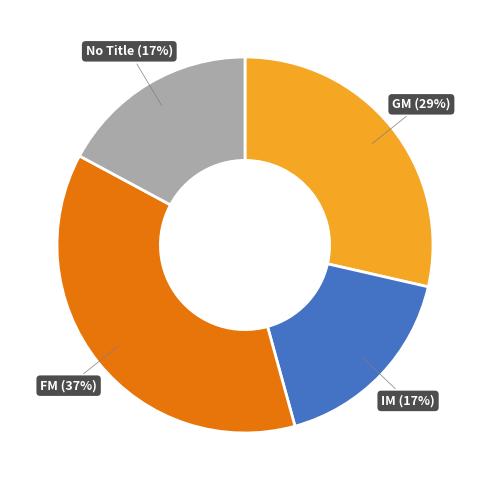

Which slice is the largest?

FM